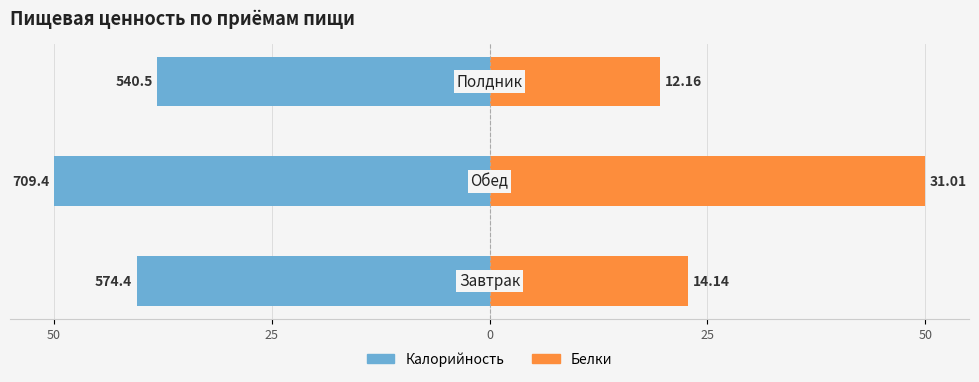

What is the spread (max minus min) of values at 50?

63.3